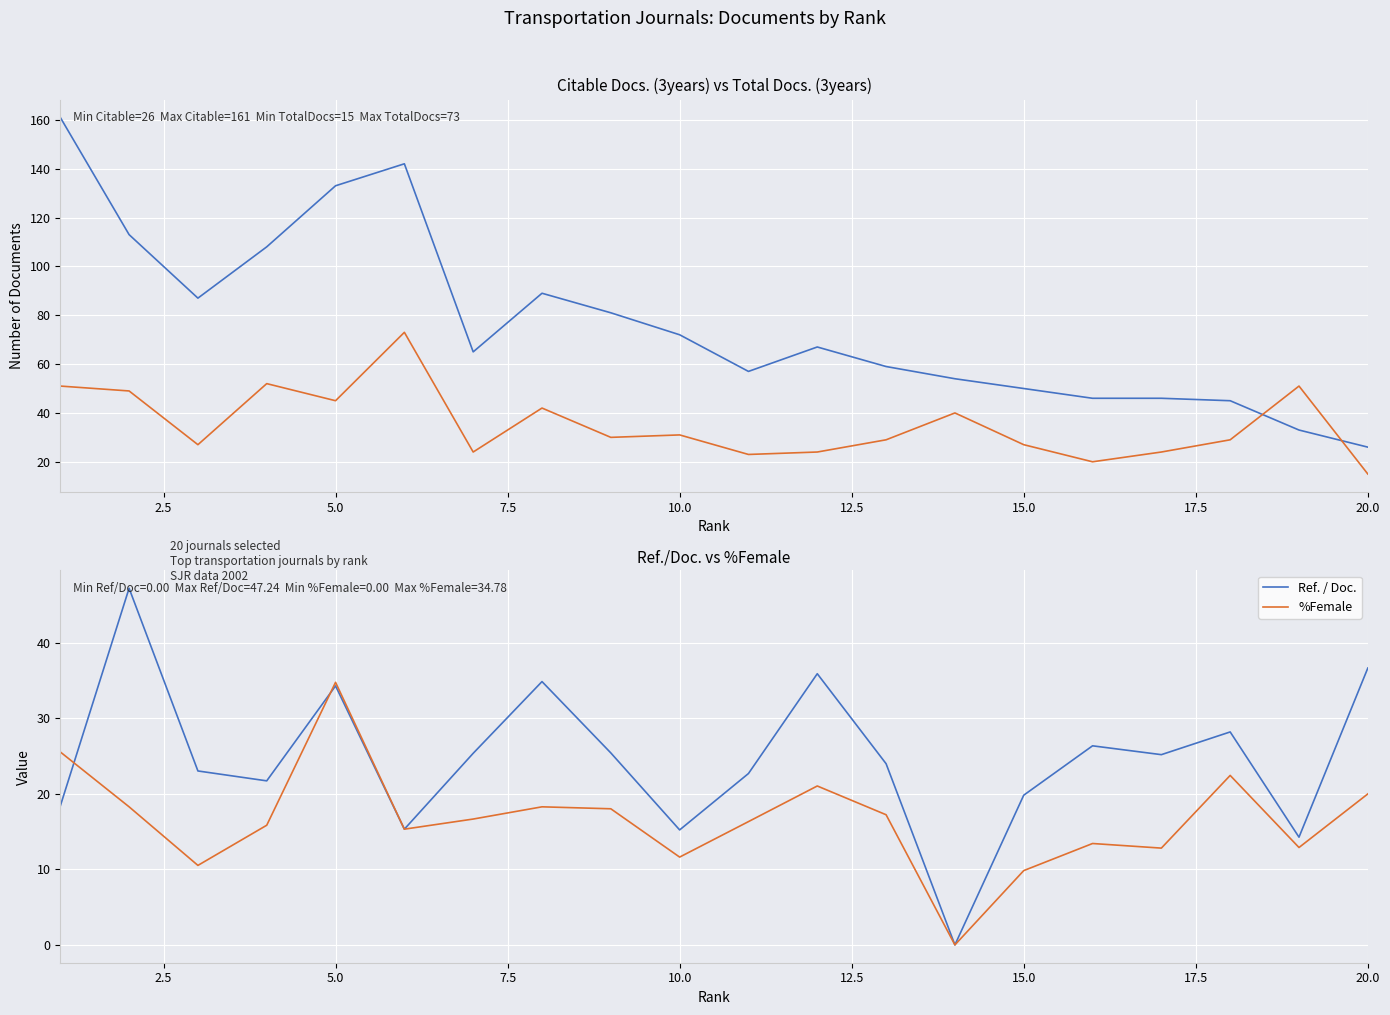

What is the maximum value for Ref. / Doc.?

47.2